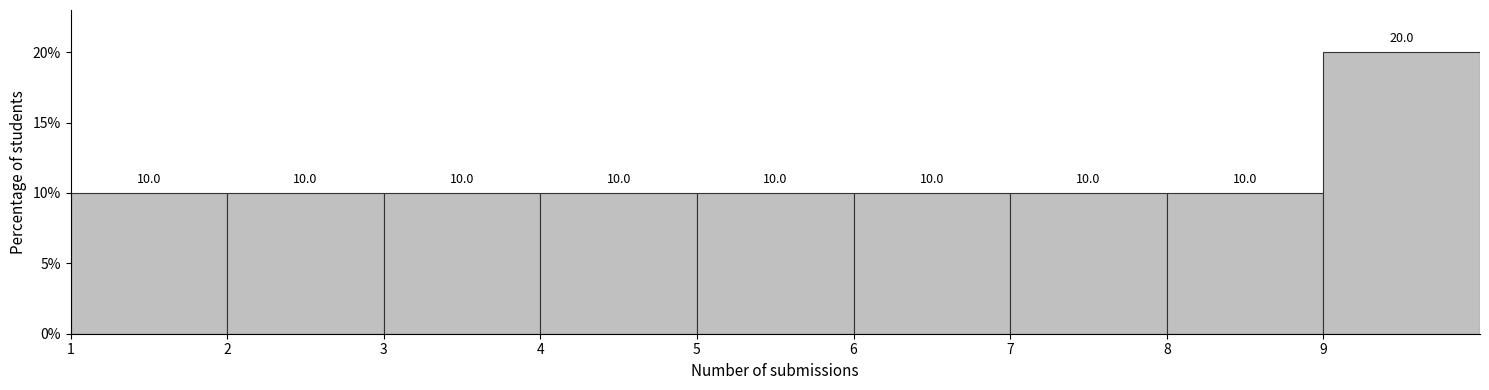

Reading left to right, transcribe this chart: for each bar, give the range it covers on the x-axis and its height.

1 to 2: 10.0
2 to 3: 10.0
3 to 4: 10.0
4 to 5: 10.0
5 to 6: 10.0
6 to 7: 10.0
7 to 8: 10.0
8 to 9: 10.0
9 to 10: 20.0